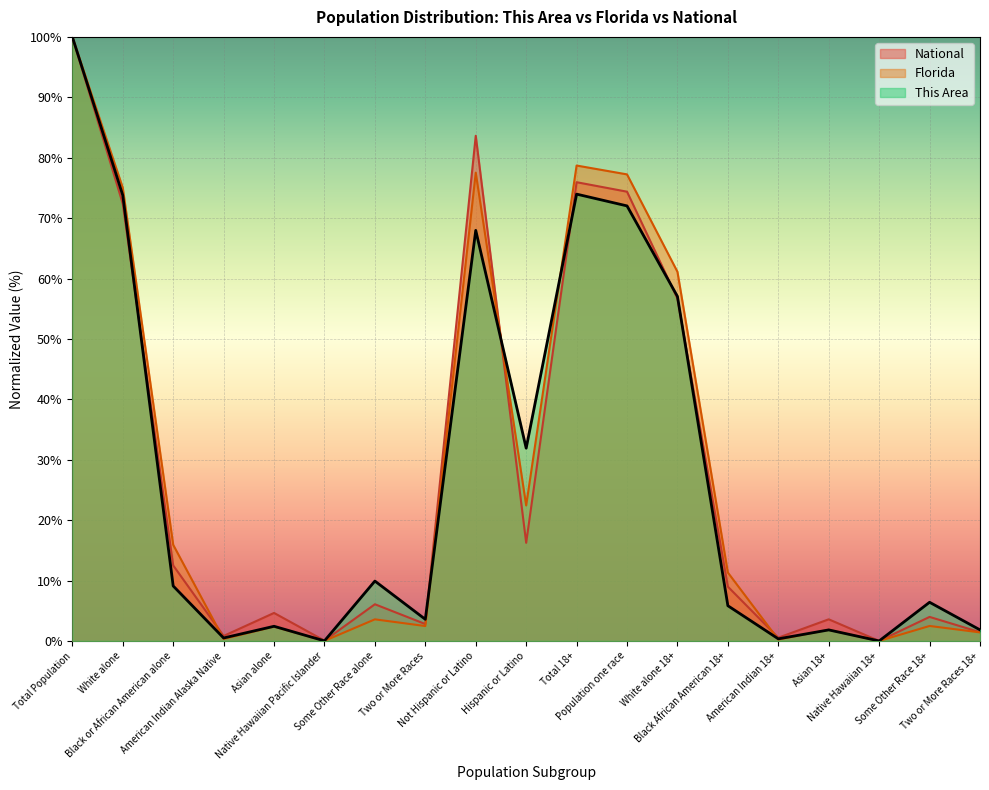

Which series changed the most between White alone 18+ and Native Hawaiian 18+?

Florida